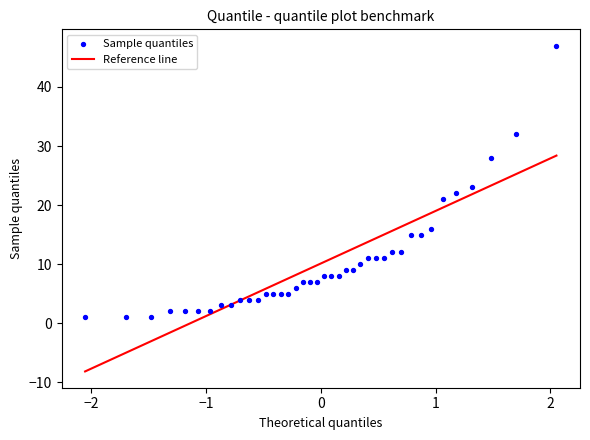

What Y value in the scatter plot is closest to 24?

23